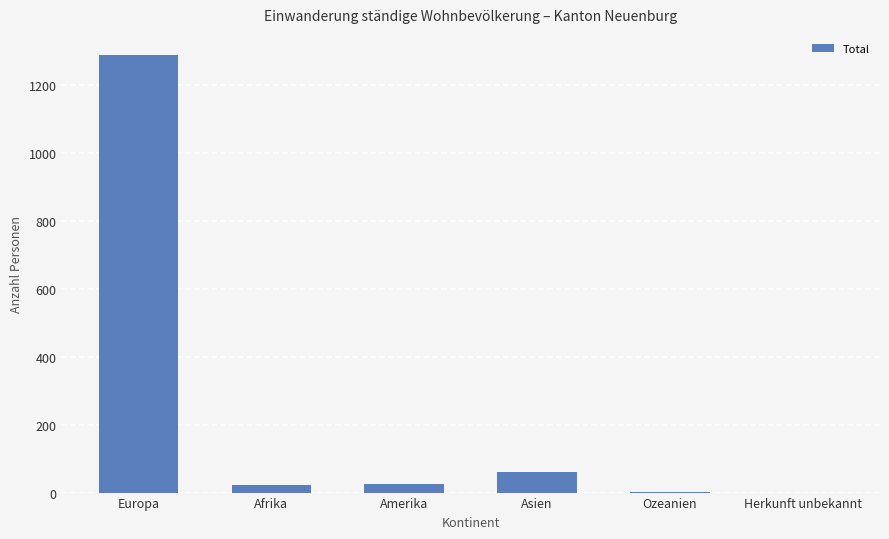

At which category does the chart reach its peak across all series?

Europa